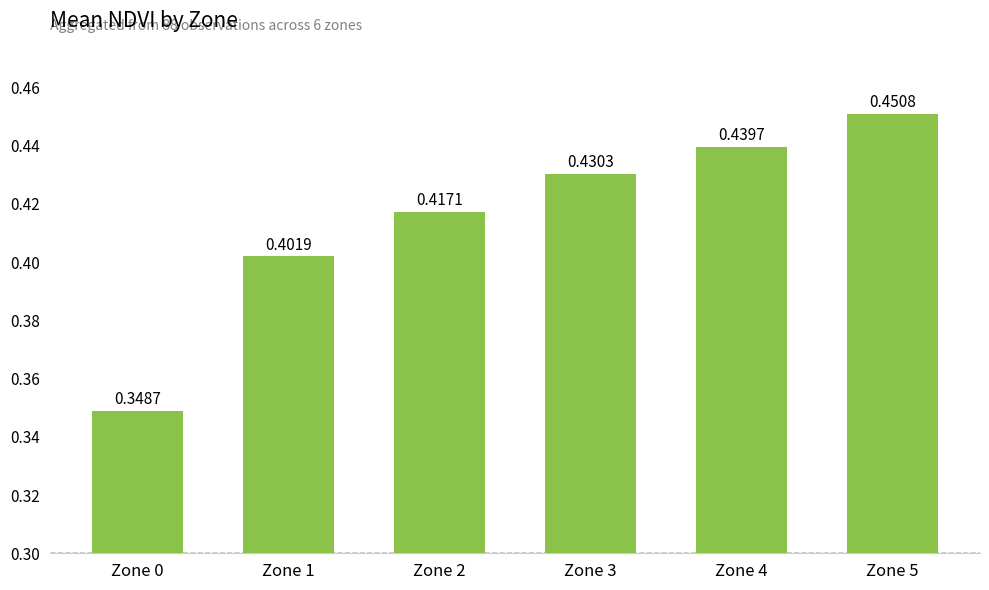

How many data points does each series have?

6